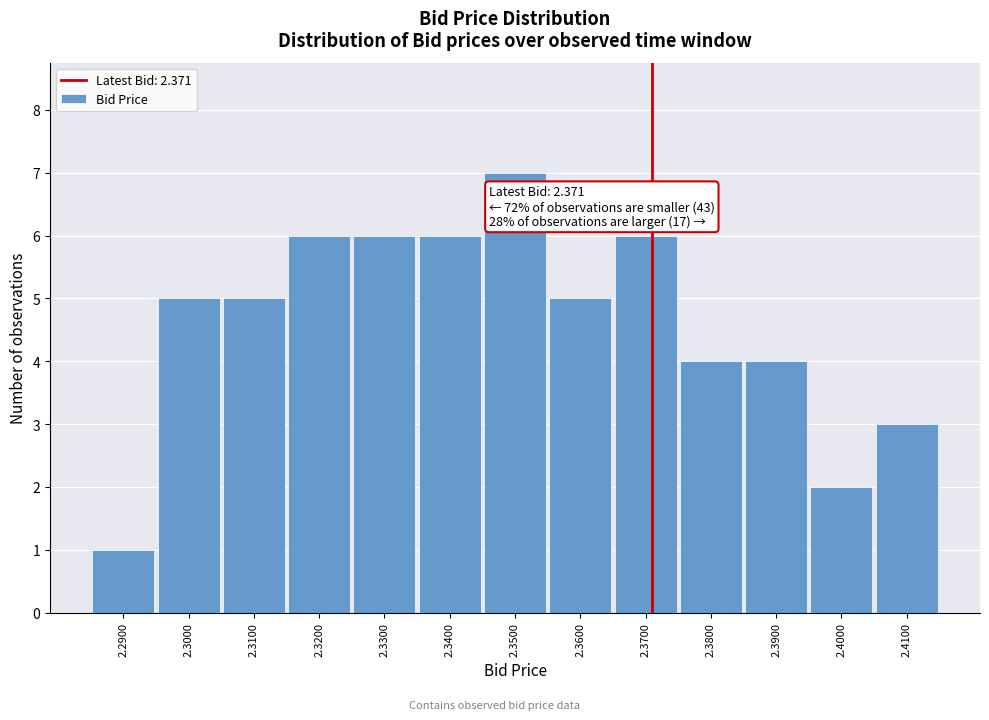

Over which range of the x-axis is the bar tallest?

2.345 to 2.355